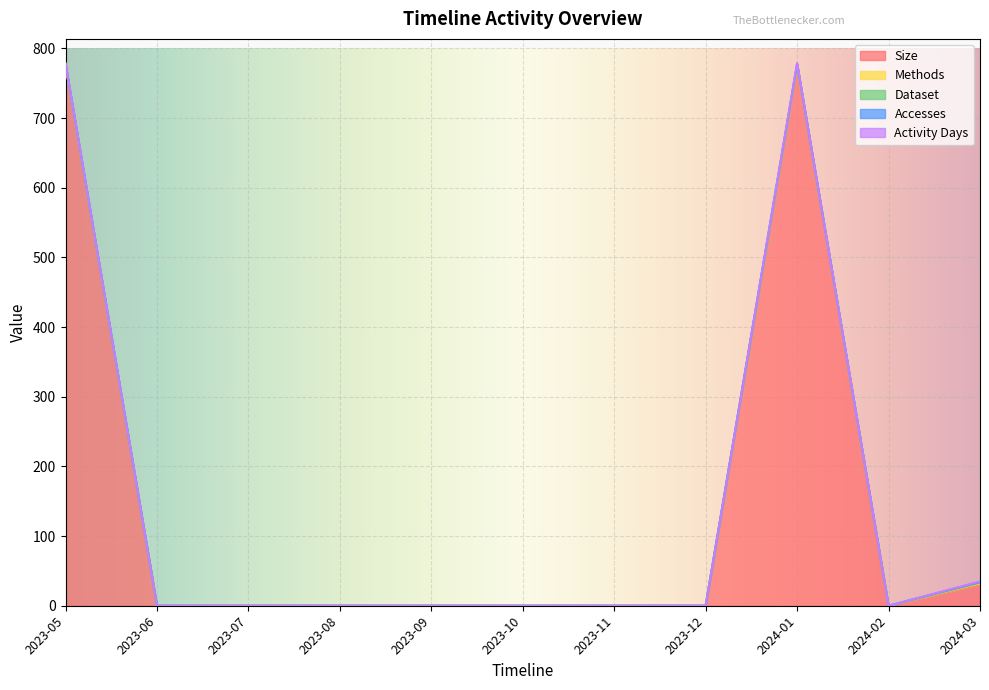

What is the sum of the Methods values at 2023-09 and 2024-01?

1